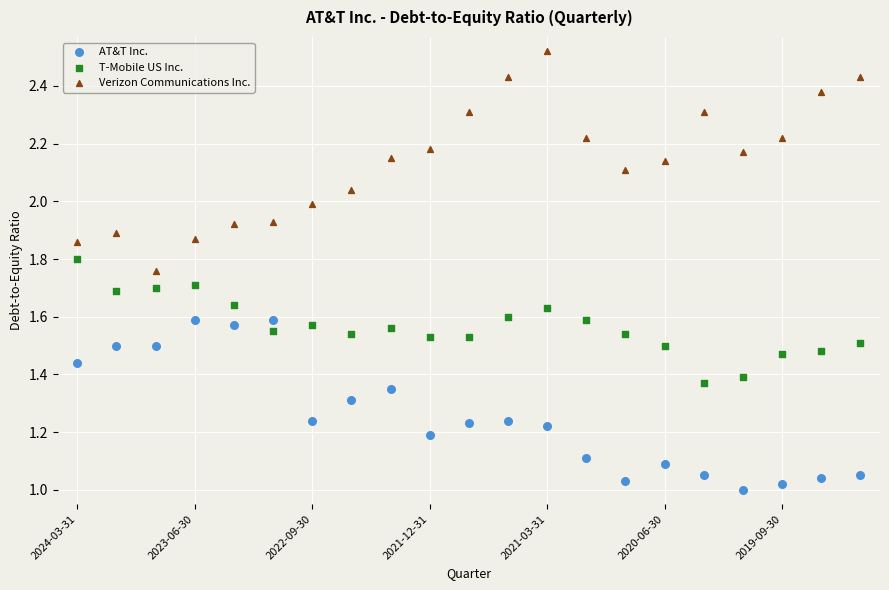

Which series has the widest spread of Y values?

Verizon Communications Inc.